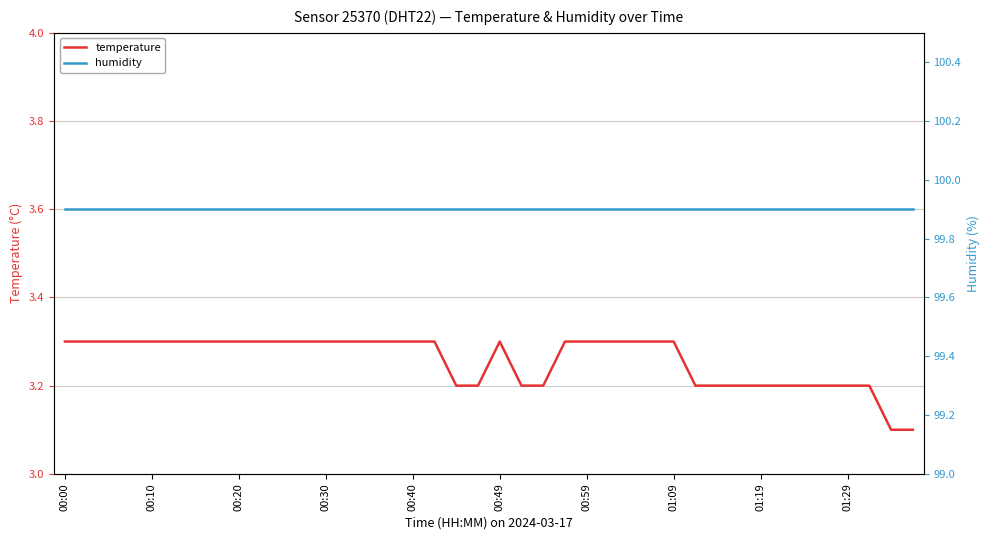

Where is temperature nearest to the value 3?

38